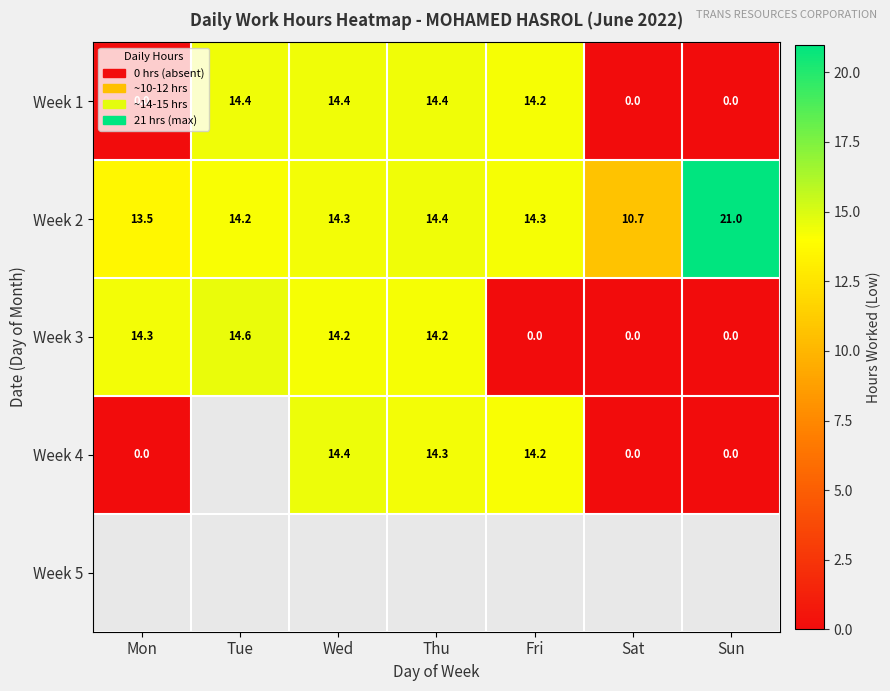

True or false: Week 3 has a value of 0.0 at Sat.

True